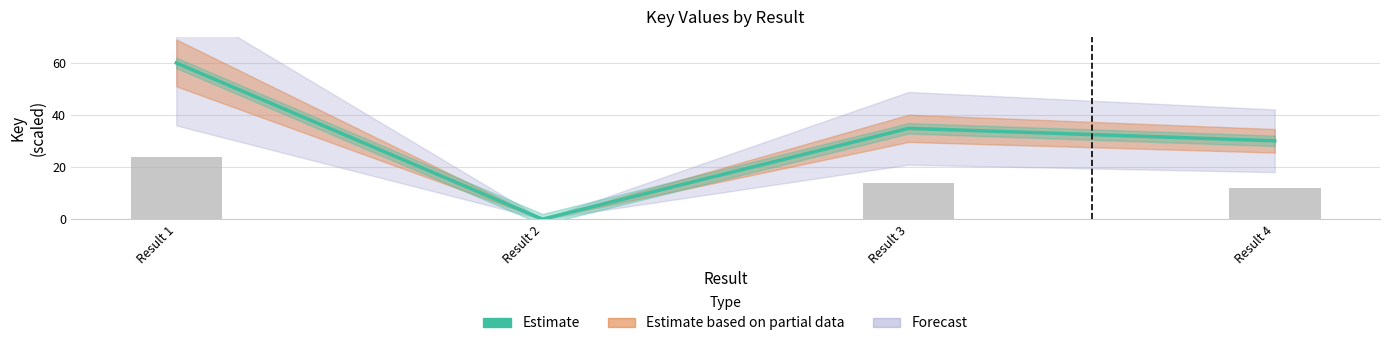

What is the average value?

31.2